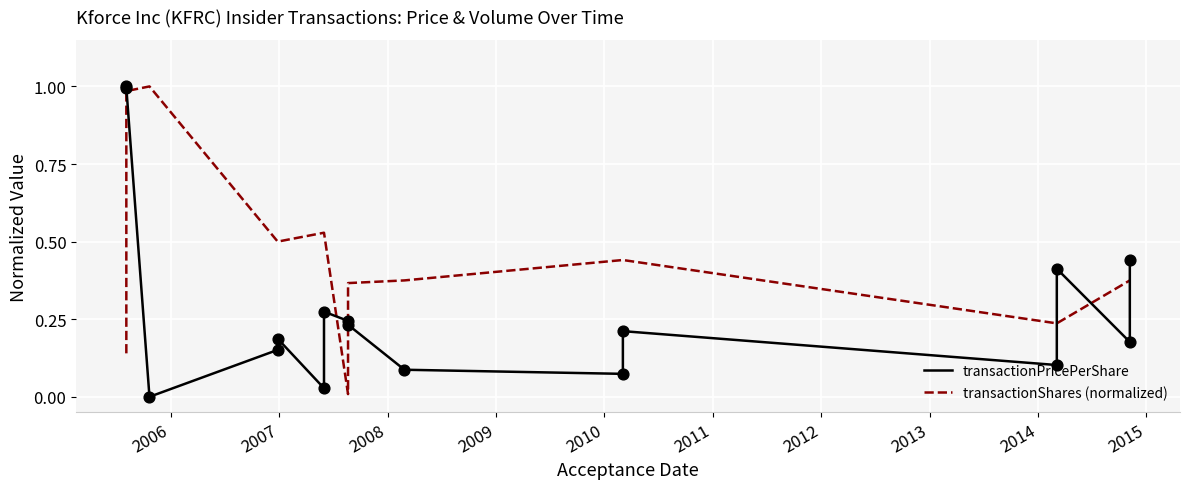

Which series has the widest spread of Y values?

transactionPricePerShare